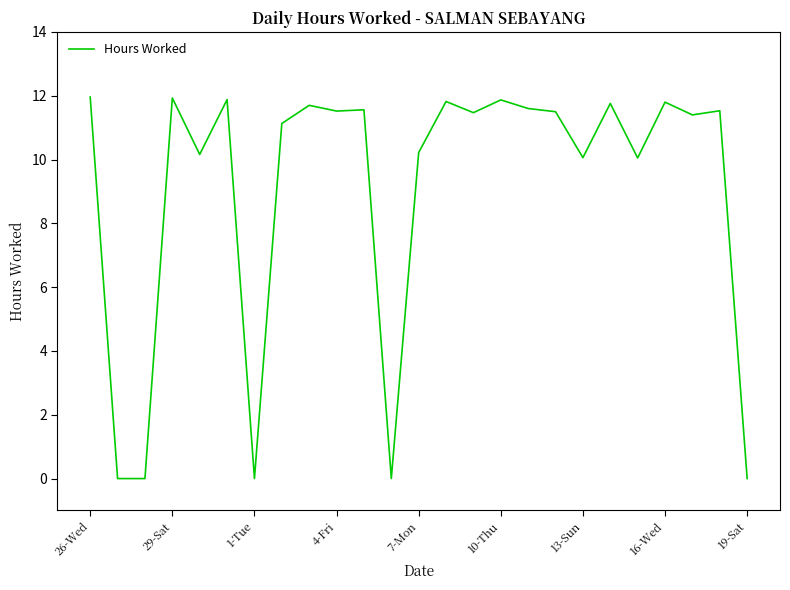

What is the greatest value displayed?

12.0